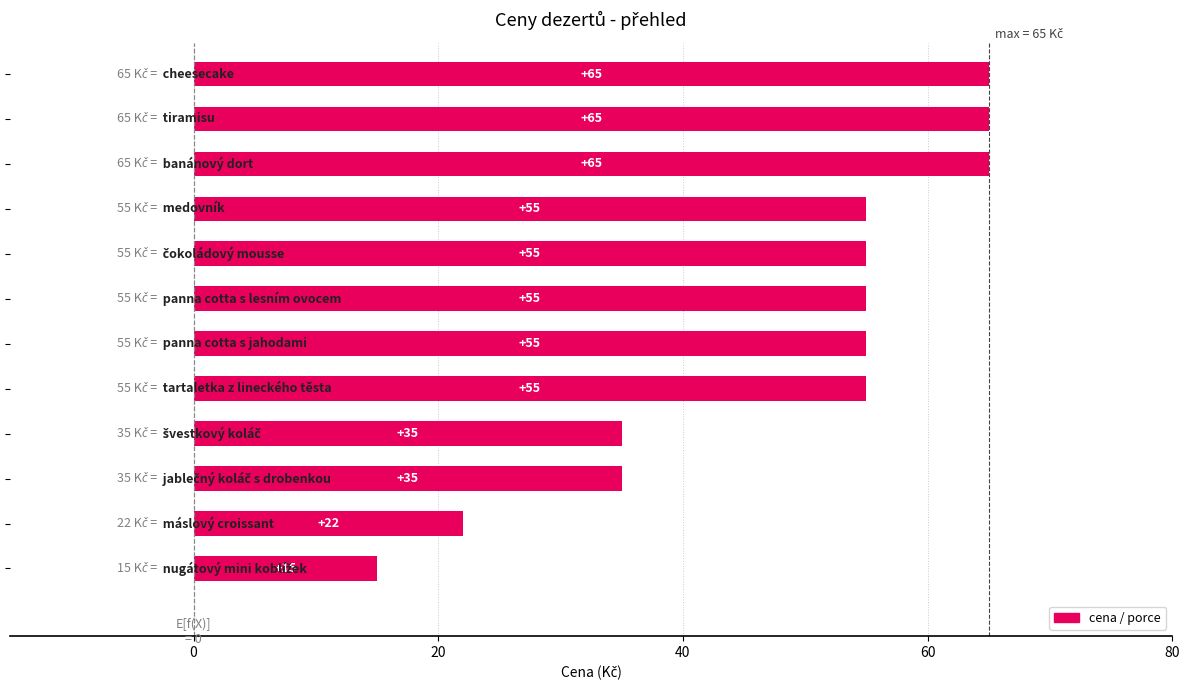

What is the greatest value displayed?

65